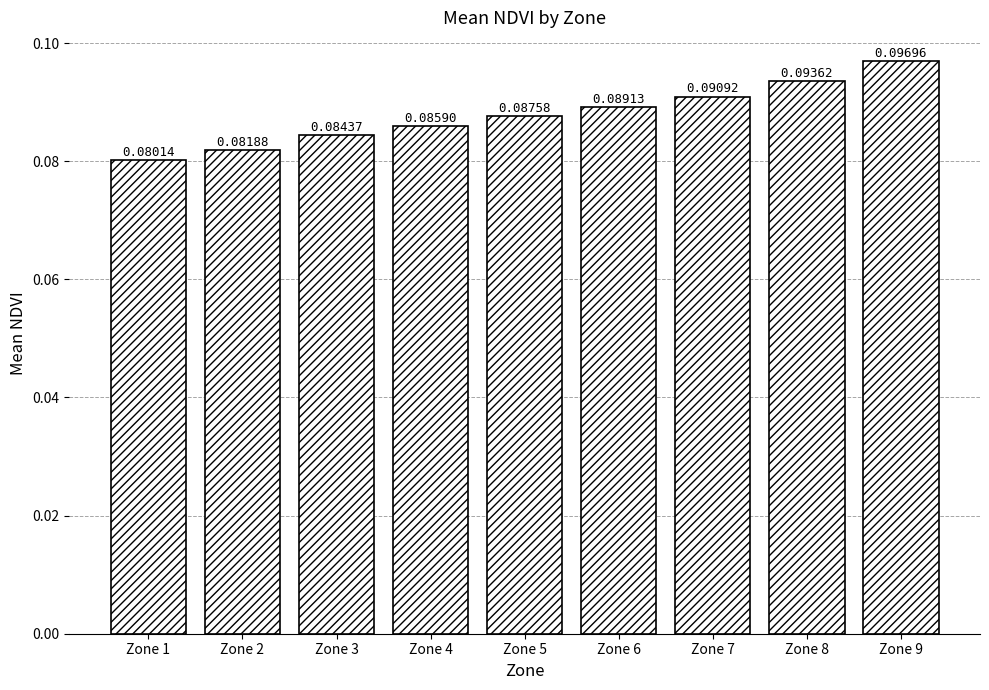

What is the sum of all values?

0.8